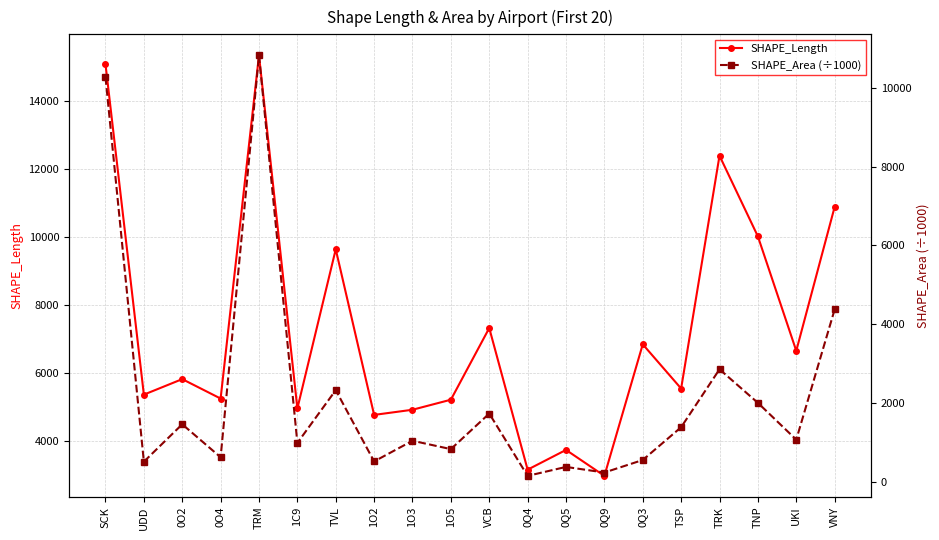

True or false: SHAPE_Area (÷1000) and SHAPE_Length cross at least once.

False